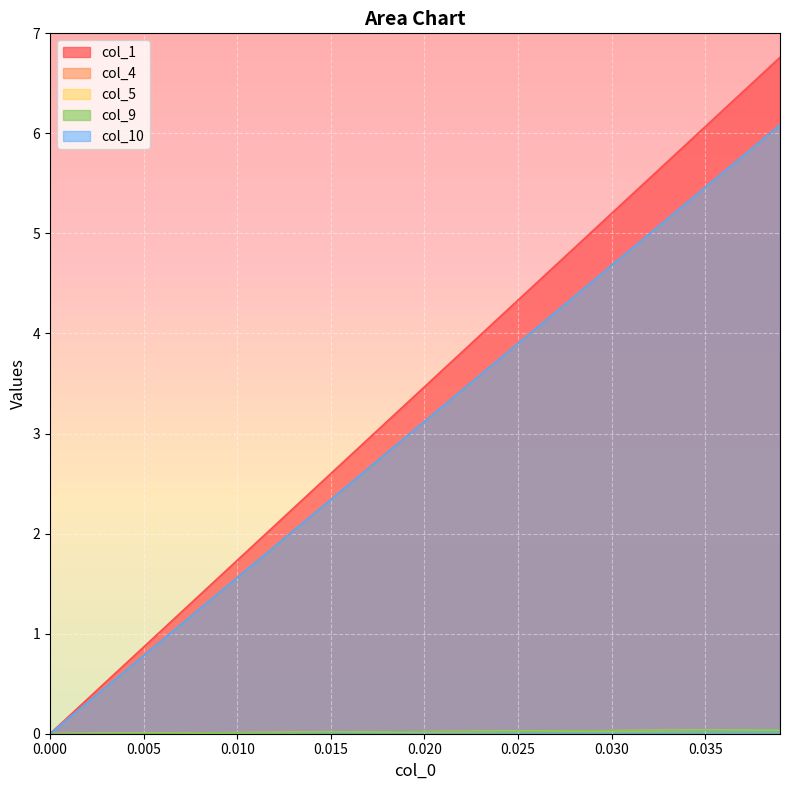

What position from the left is 16?

17